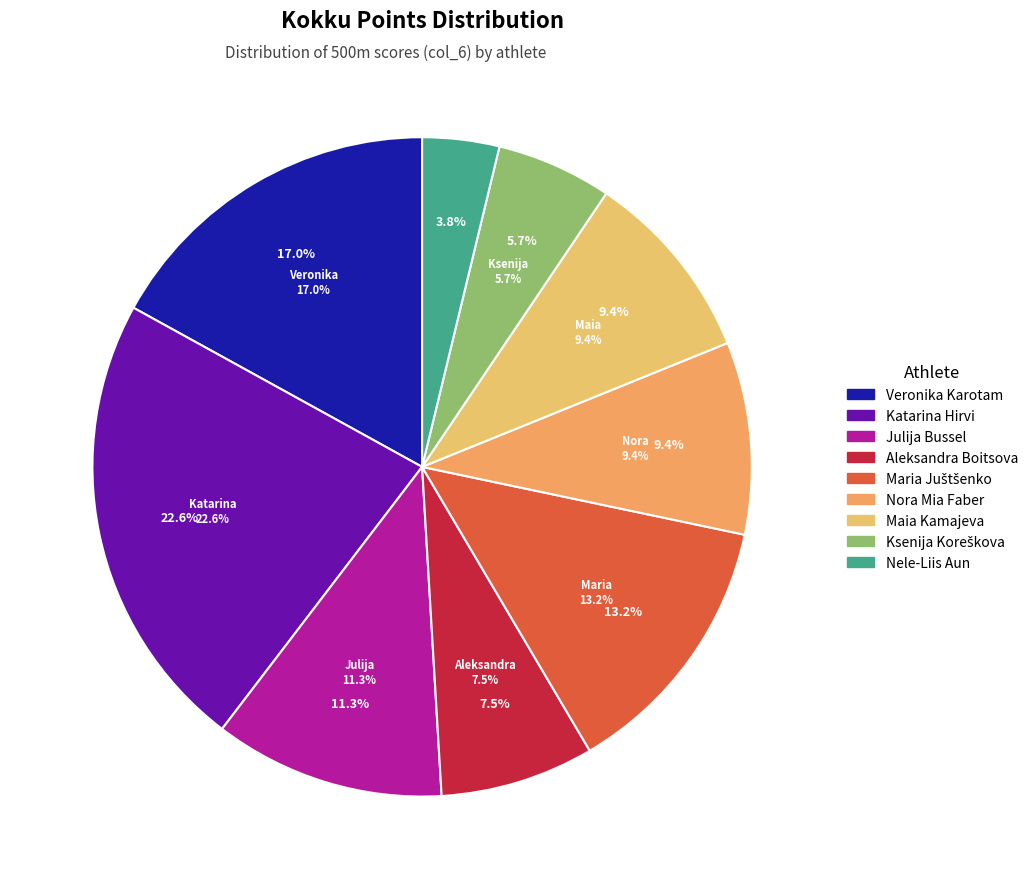

To the nearest percent, what is the difference between the largest and smallest slice percentages?

19%